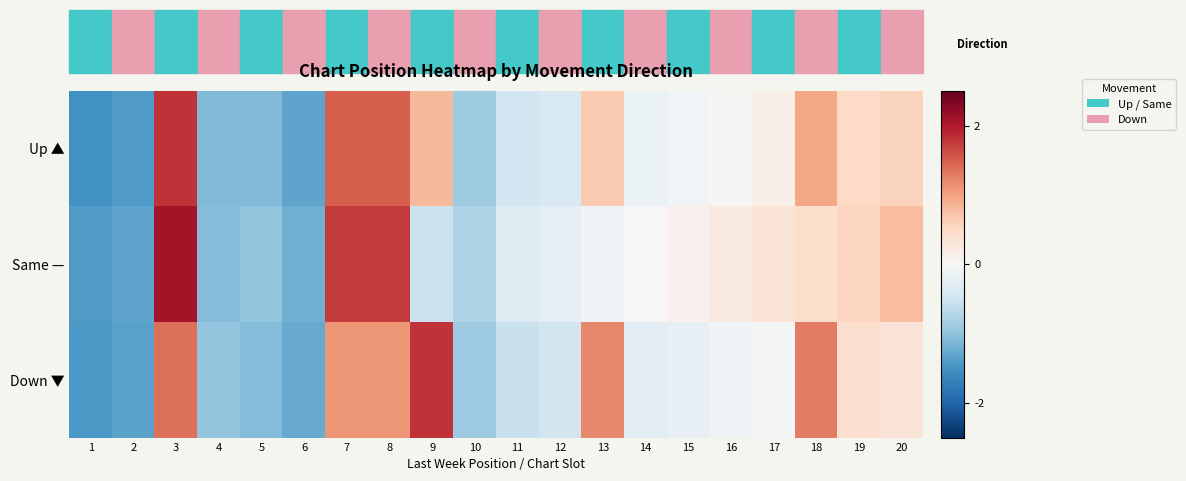

List the series in order of their peak value, lowest first.

Up ▲, Down ▼, Same —